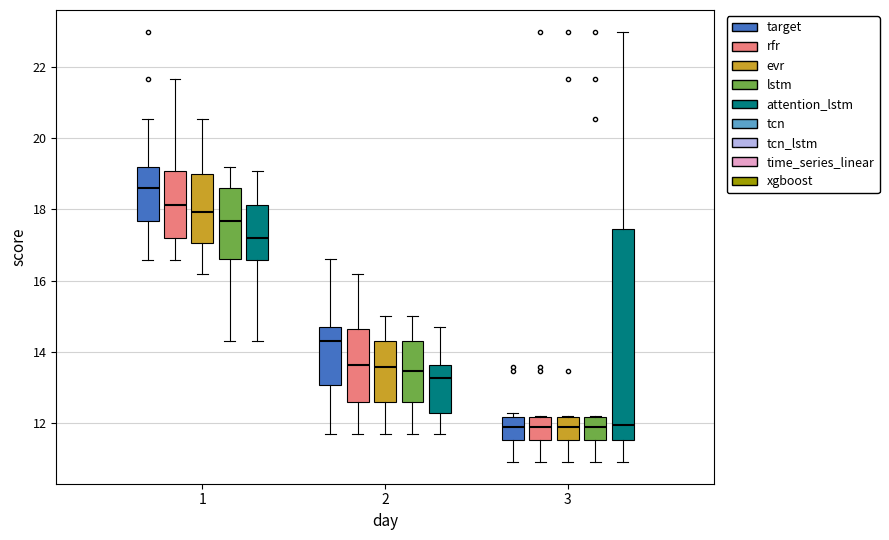

Comparing the boxes themselves (not the whiskers), which one is the tallest?

3 (attention_lstm)